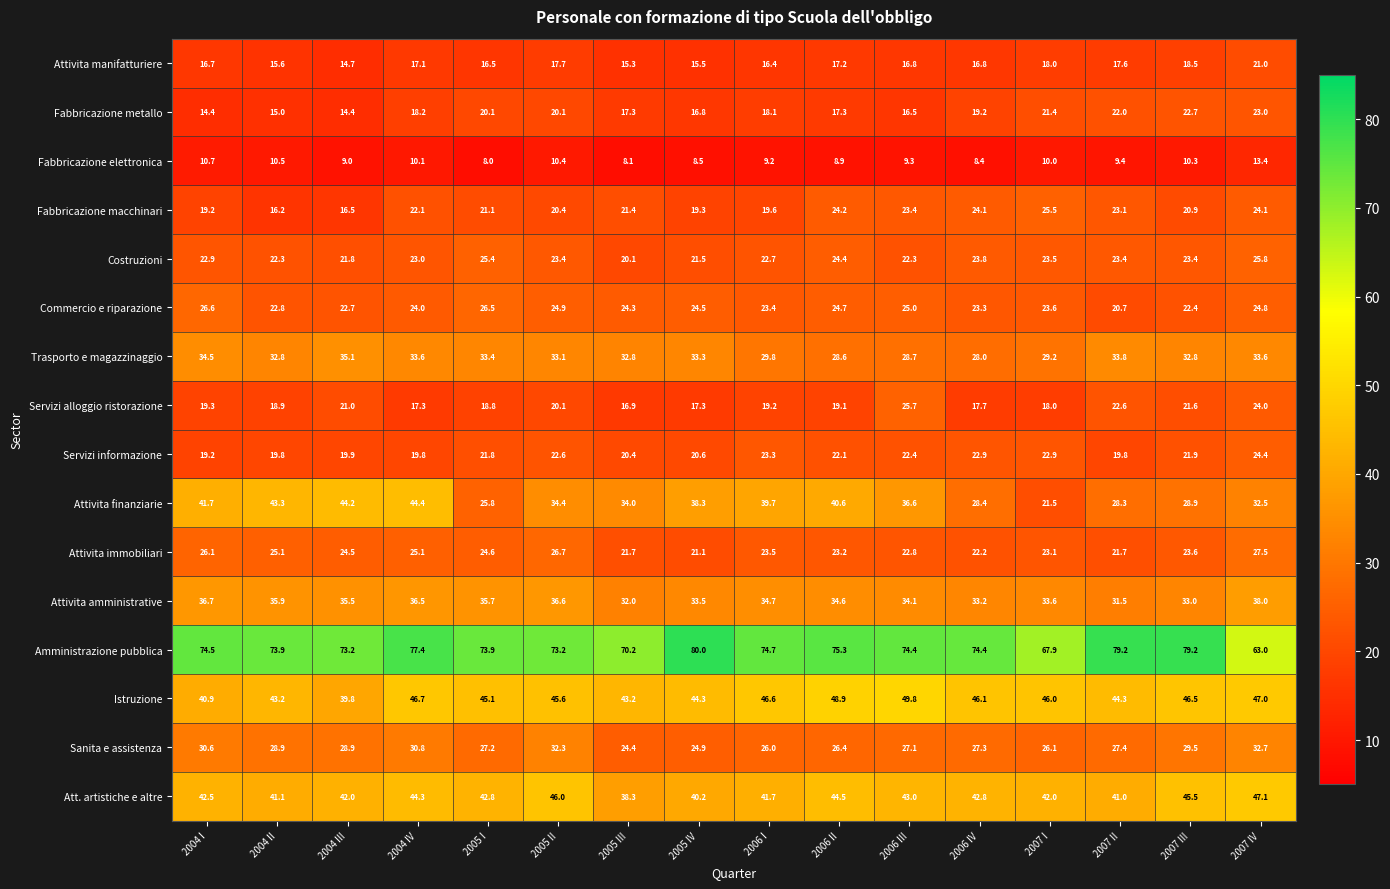

What is the difference between the maximum and minimum values in the Amministrazione pubblica series?

17.0